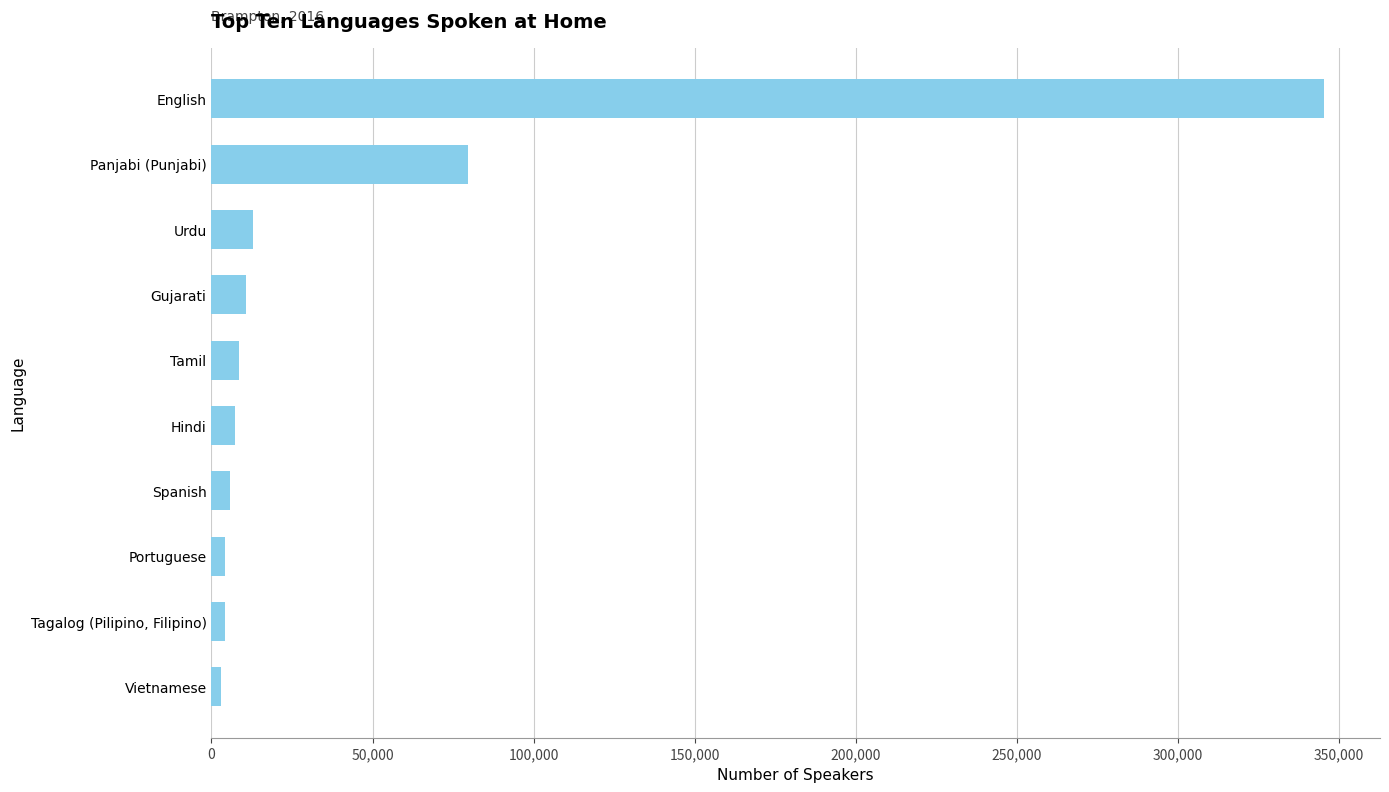

Is it true that the value at English is 223752?

False